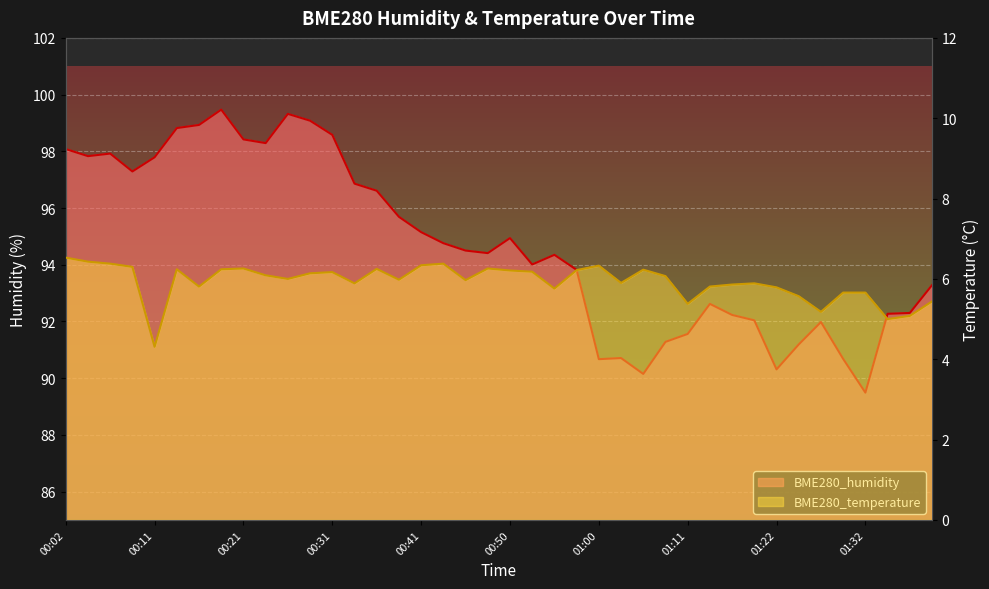

At how many categories does at least one series exceed 41?

40